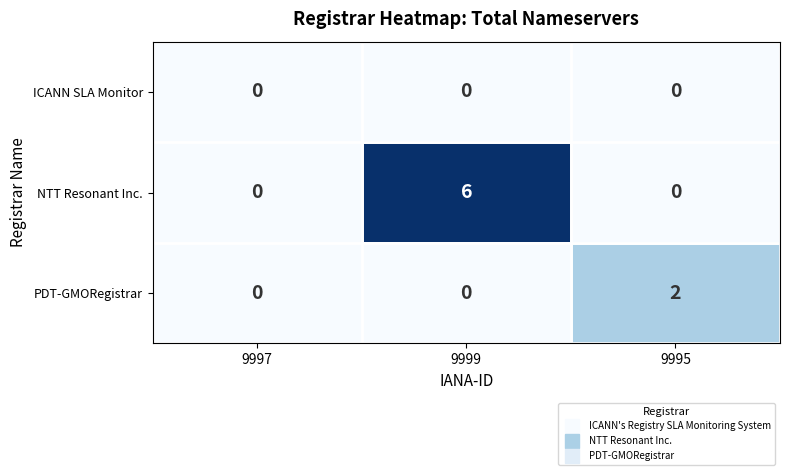

Count the number of categories in the chart.

3